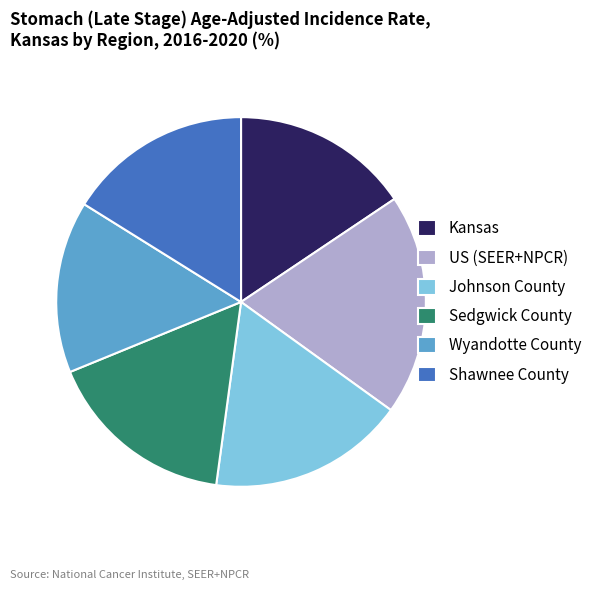

Is Sedgwick County the majority of the pie?

No